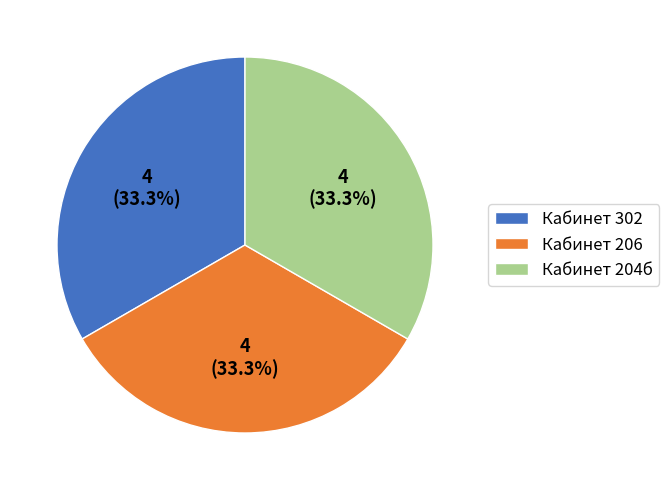

Is the sum of Кабинет 302 and Кабинет 204б greater than half?

Yes